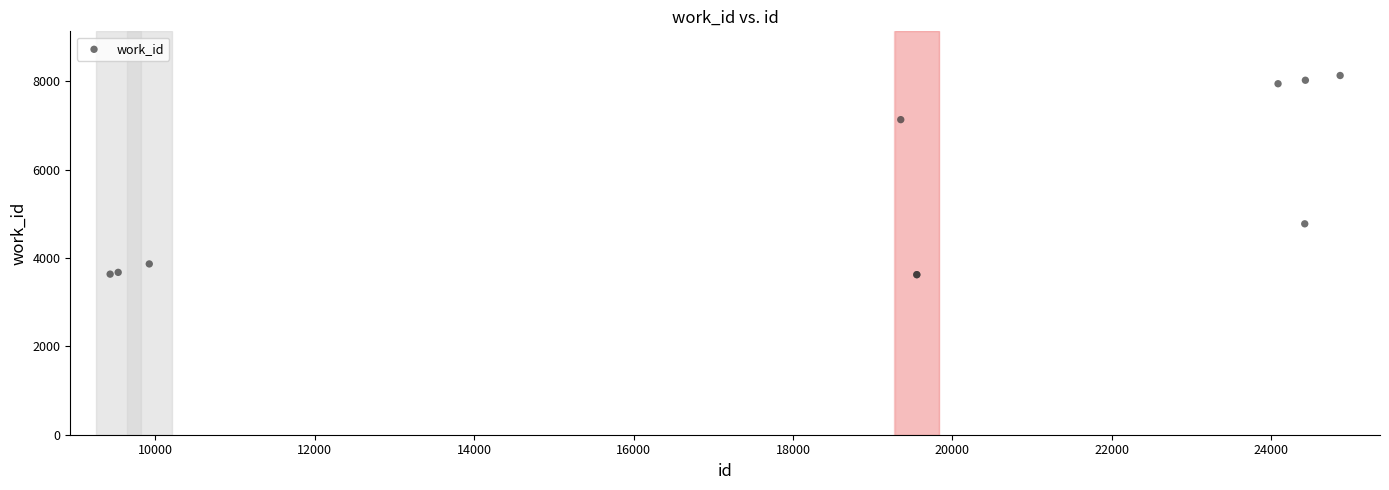

What Y value in the scatter plot is closest to 5877?

4774